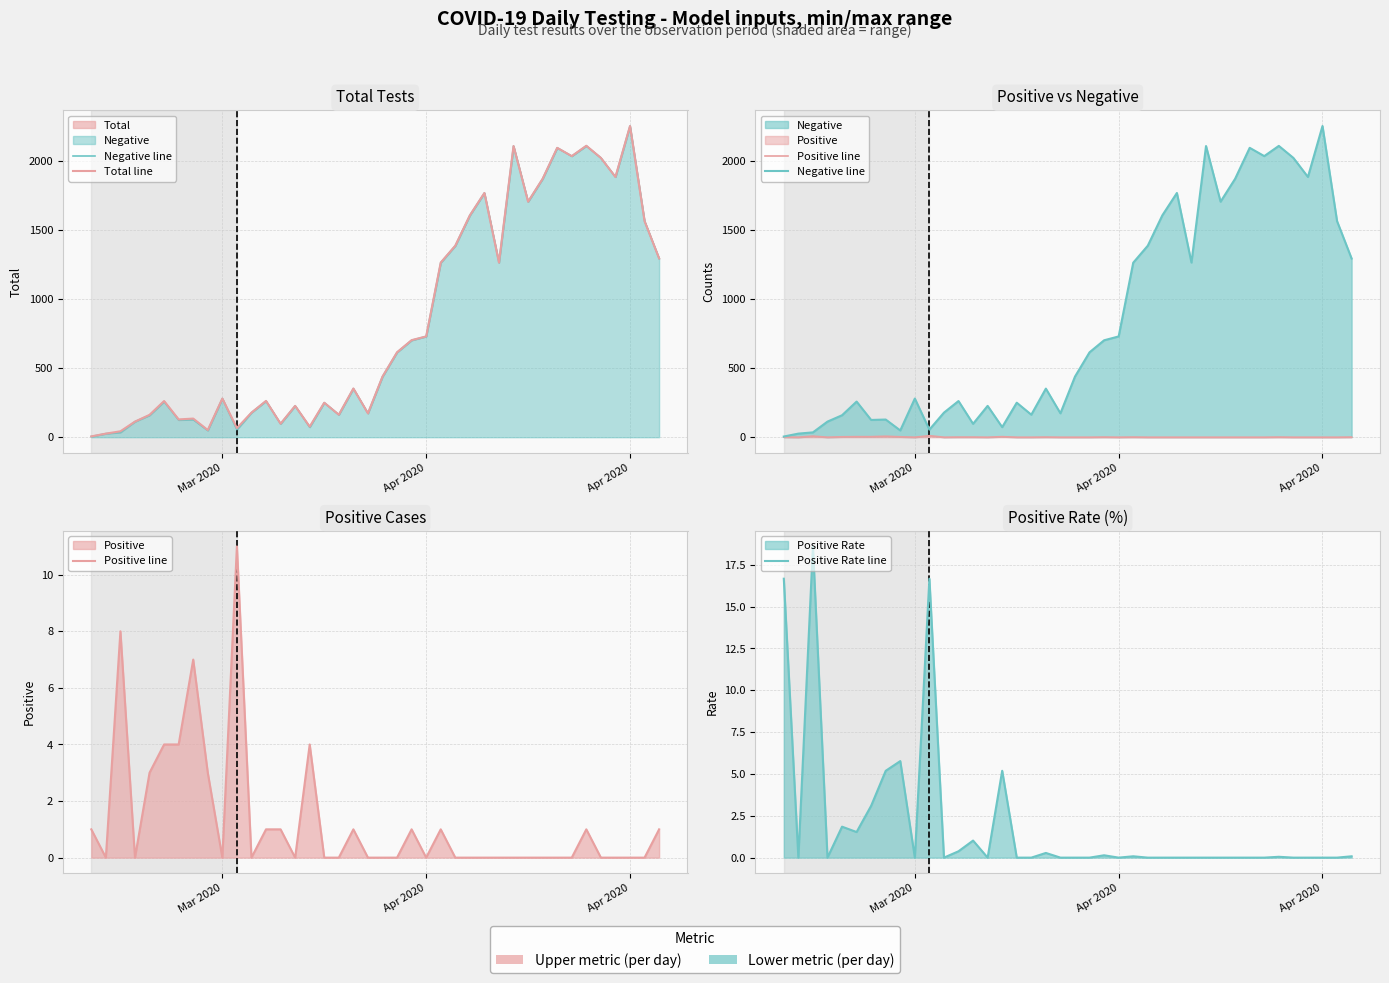

How many interior local valleys does the Negative line series have?

11